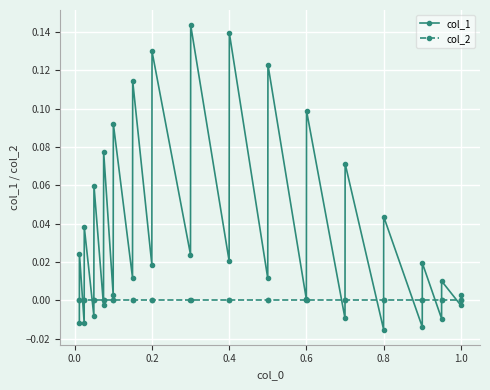

What is the difference between the maximum and second lowest values in the col_1 series?

0.2